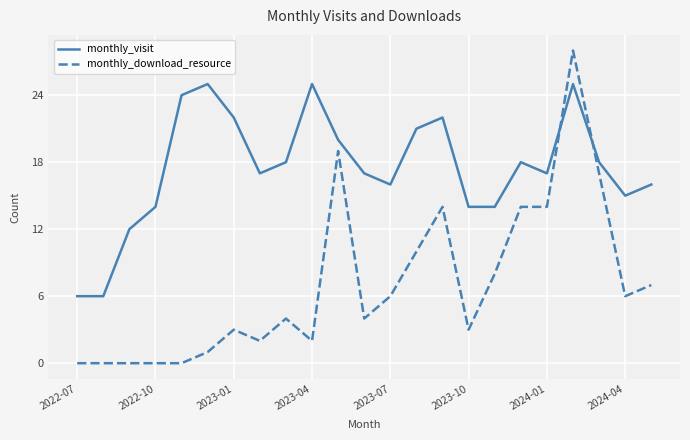

Which series ends up on top after the final intersection of monthly_download_resource and monthly_visit?

monthly_visit